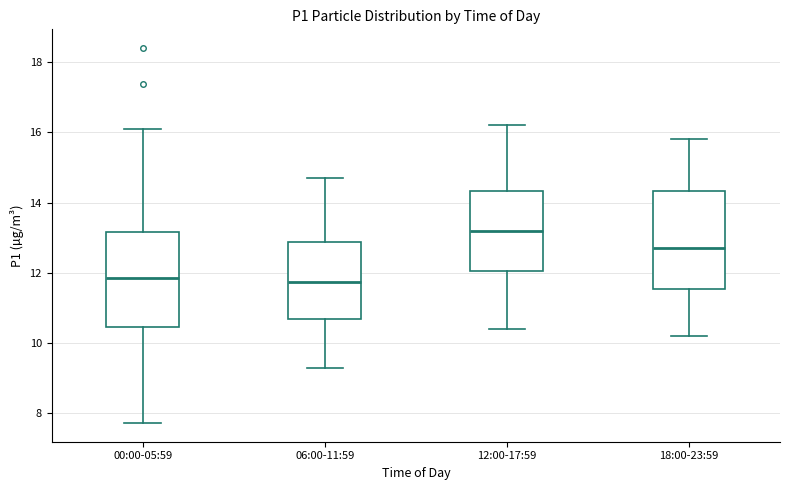

Which box's median line is the highest?

12:00-17:59